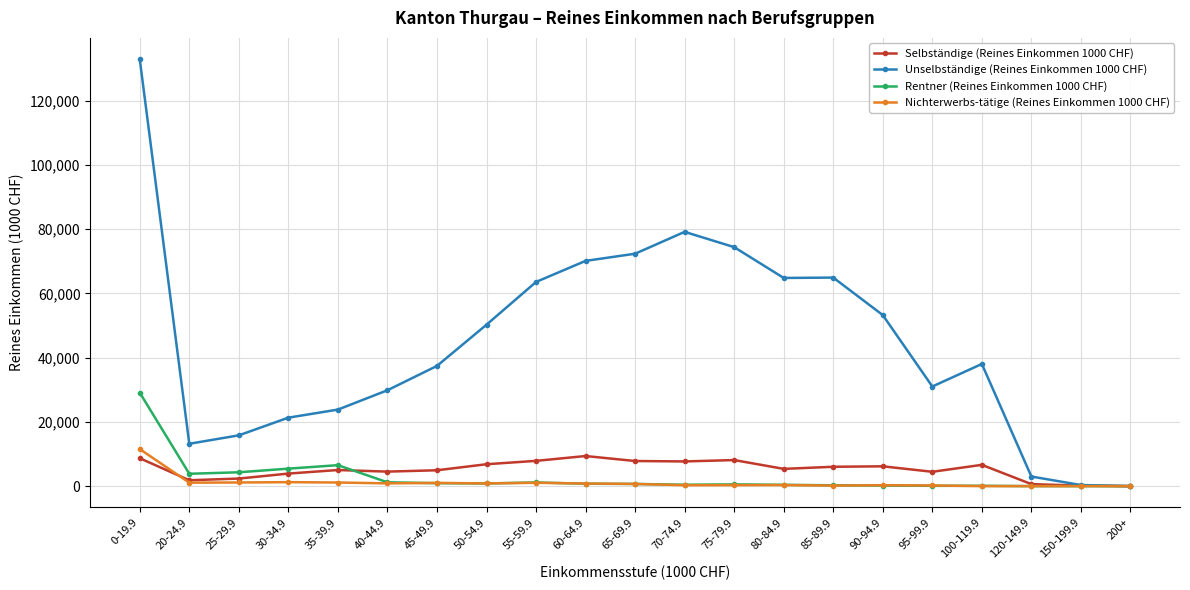

What are all the series names shown in the legend?

Selbständige (Reines Einkommen 1000 CHF), Unselbständige (Reines Einkommen 1000 CHF), Rentner (Reines Einkommen 1000 CHF), Nichterwerbs-tätige (Reines Einkommen 1000 CHF)